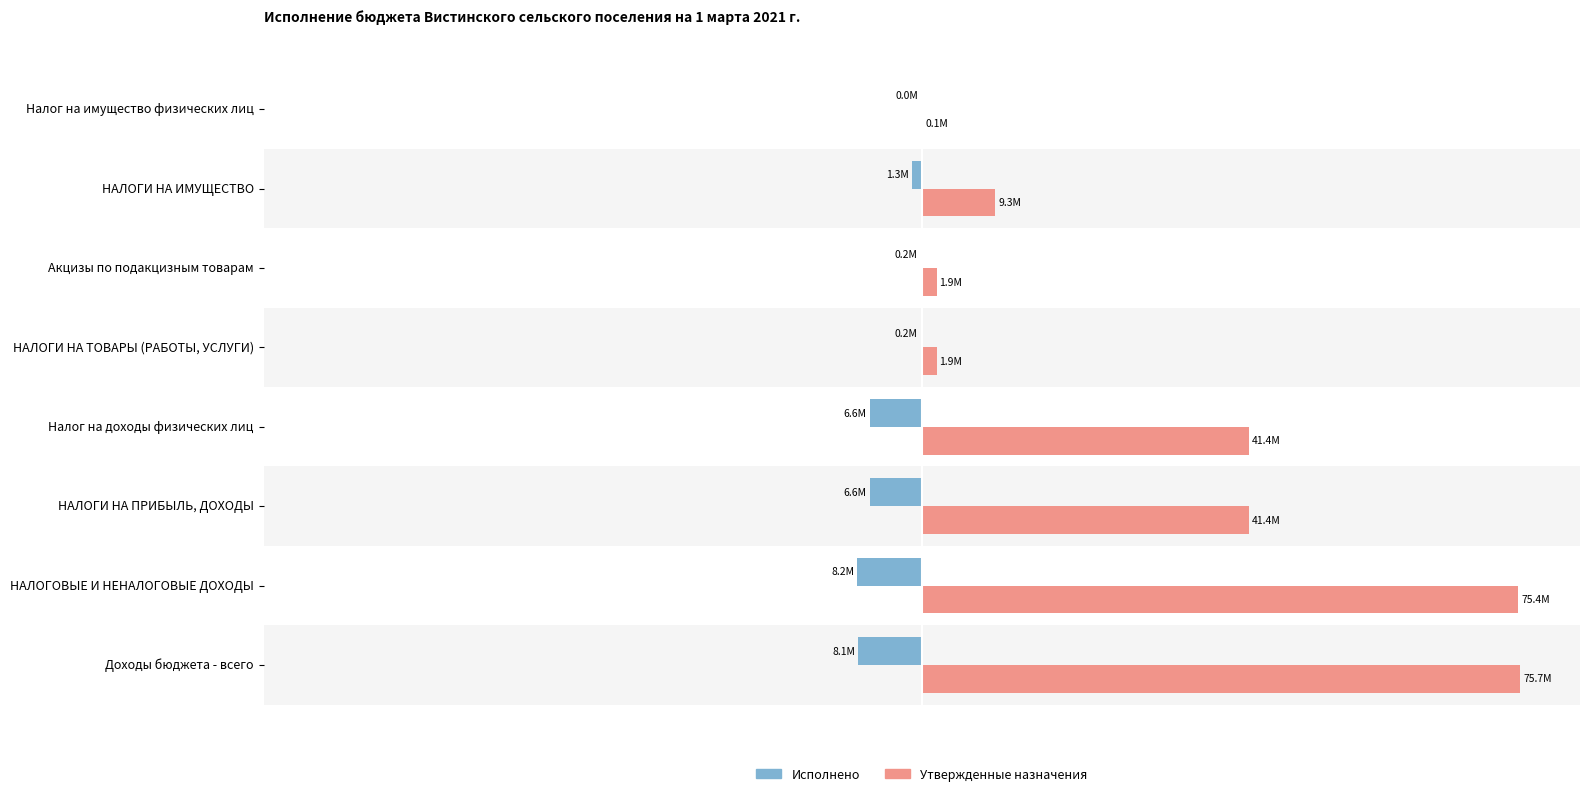

Count the number of categories in the chart.

8